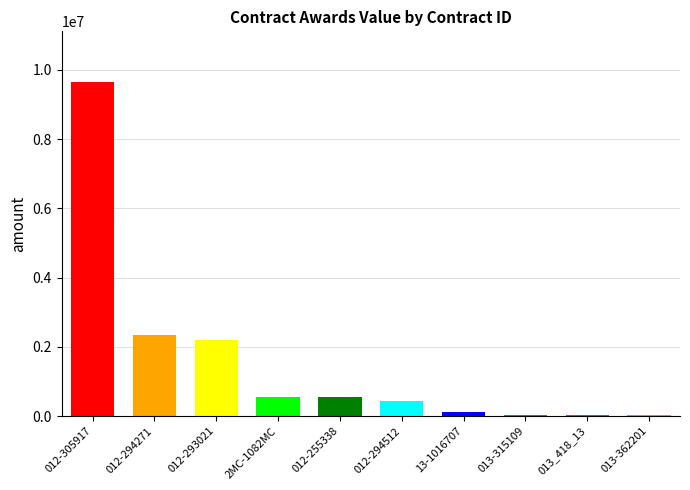

What is the difference between the second highest and minimum values?

2335253.2